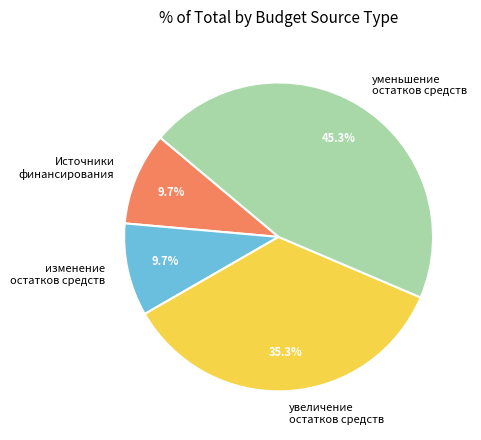

Does Источники финансирования represent more than half of the total?

No